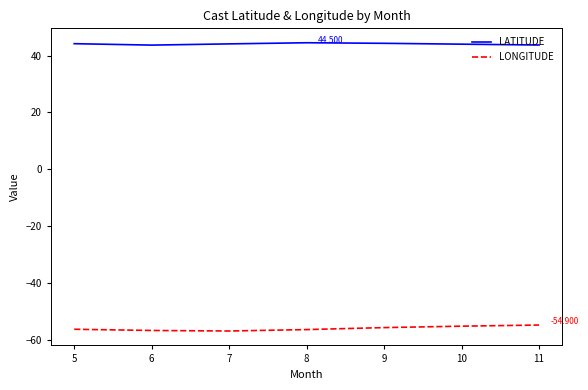

What is the difference between the maximum and minimum values in the LONGITUDE series?

2.1